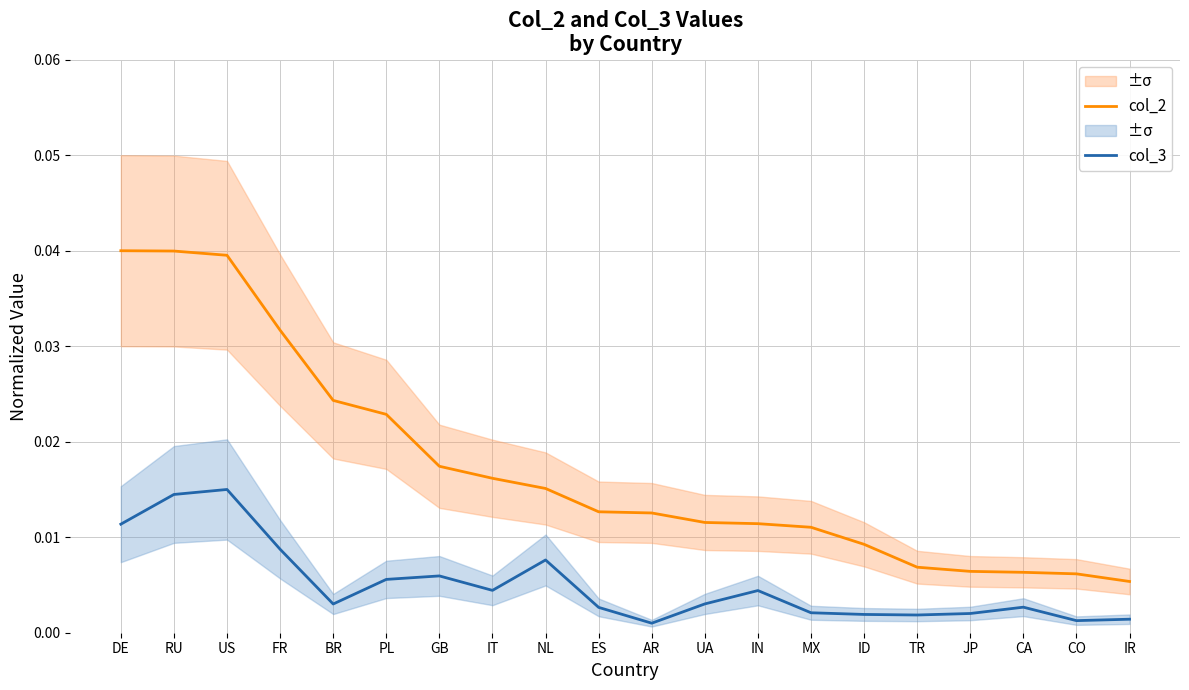

The col_2 series shows 0.0 at CO. True or false?

False